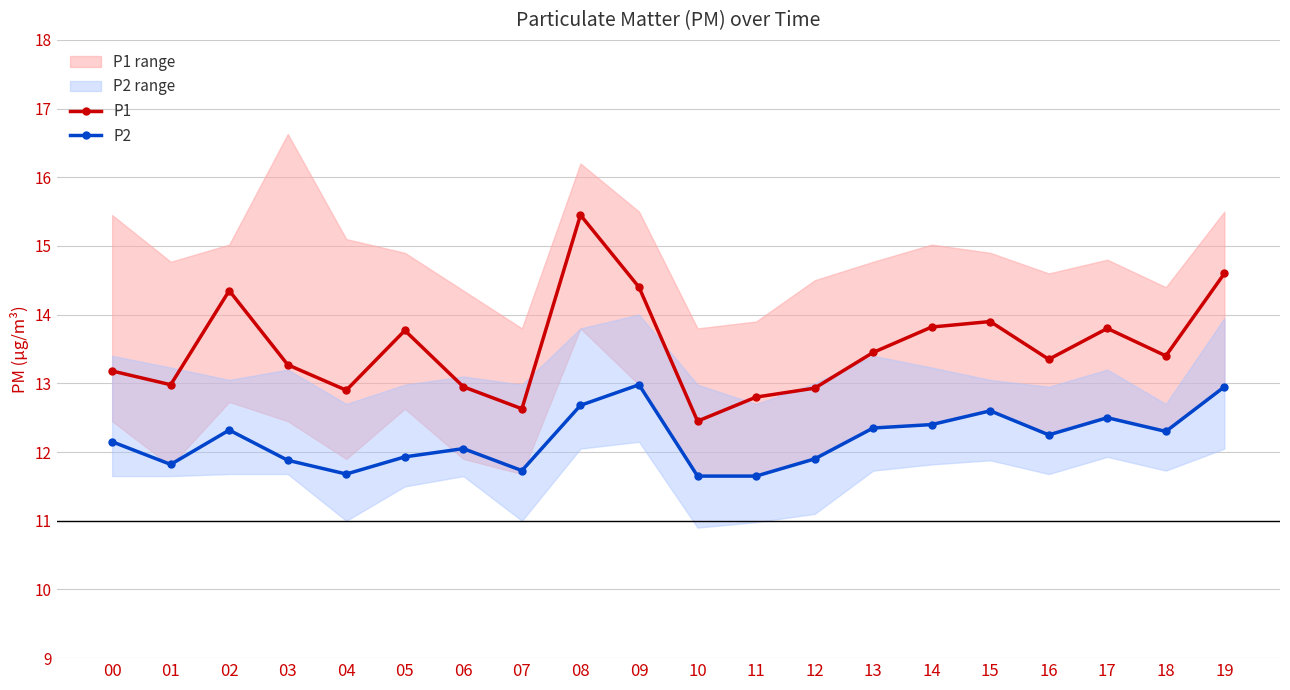

What is the difference between the second highest and minimum values in the P1 series?

2.2